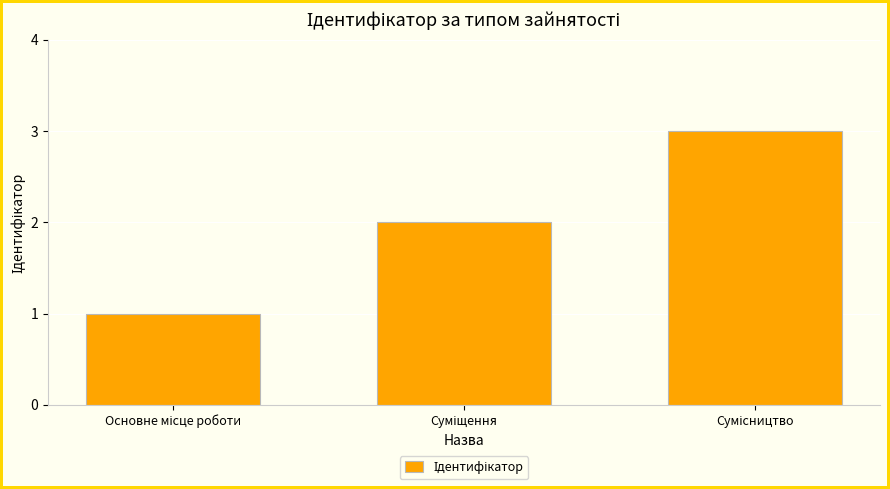

What is the sum of all values?

6